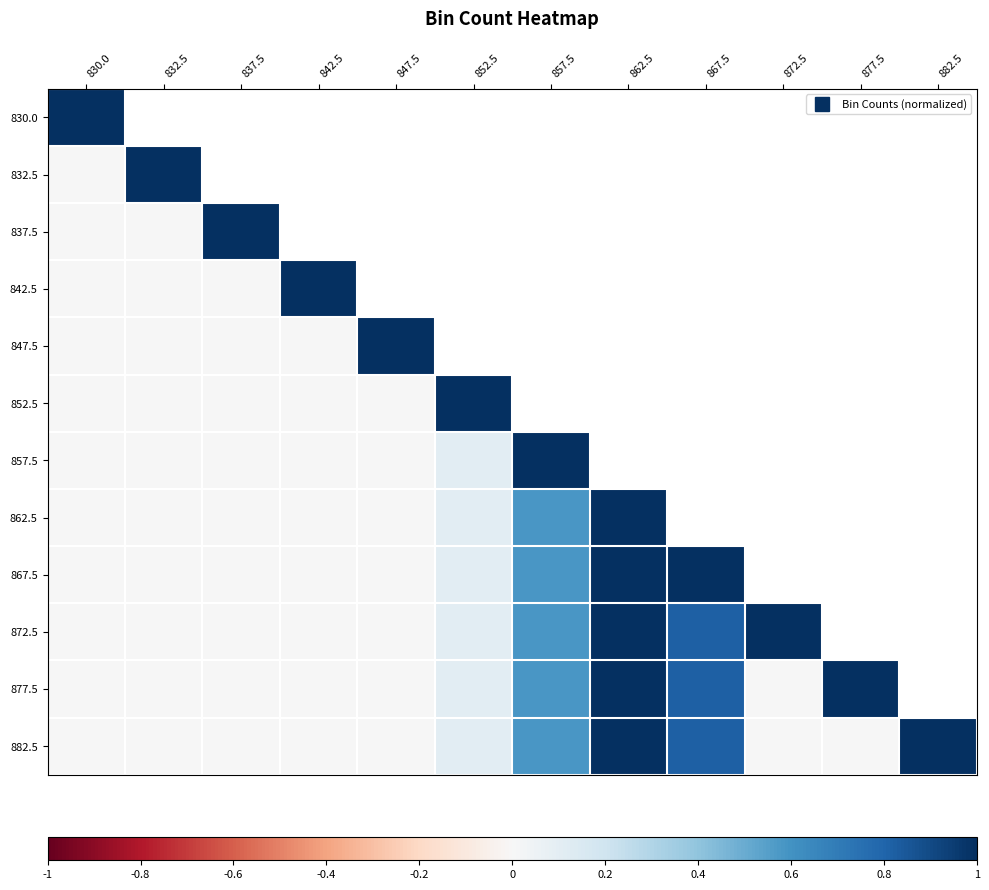

Is the value of 862.5 at 847.5 greater than the value of 832.5 at 882.5?

No